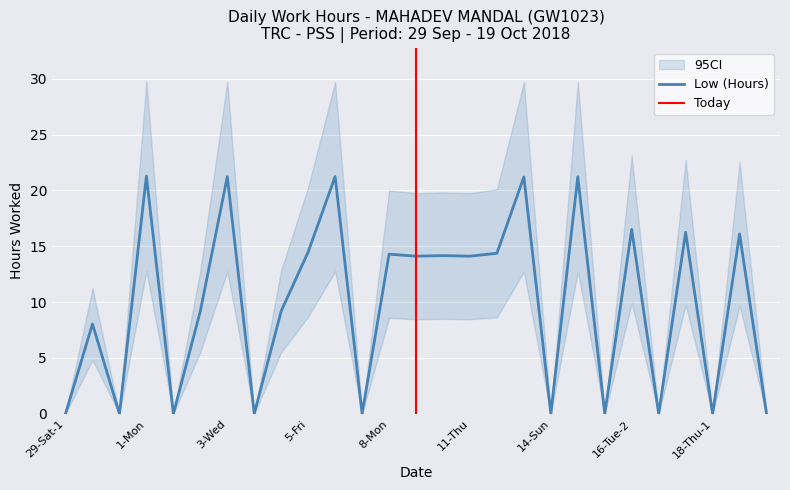

What is the greatest value displayed?

21.3